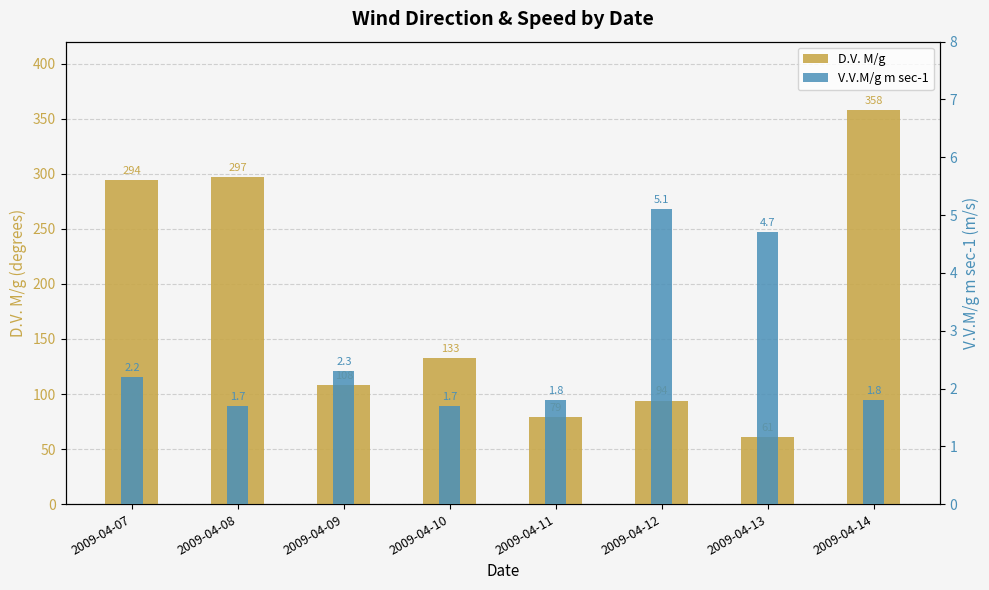

How many distinct data groups are displayed?

2